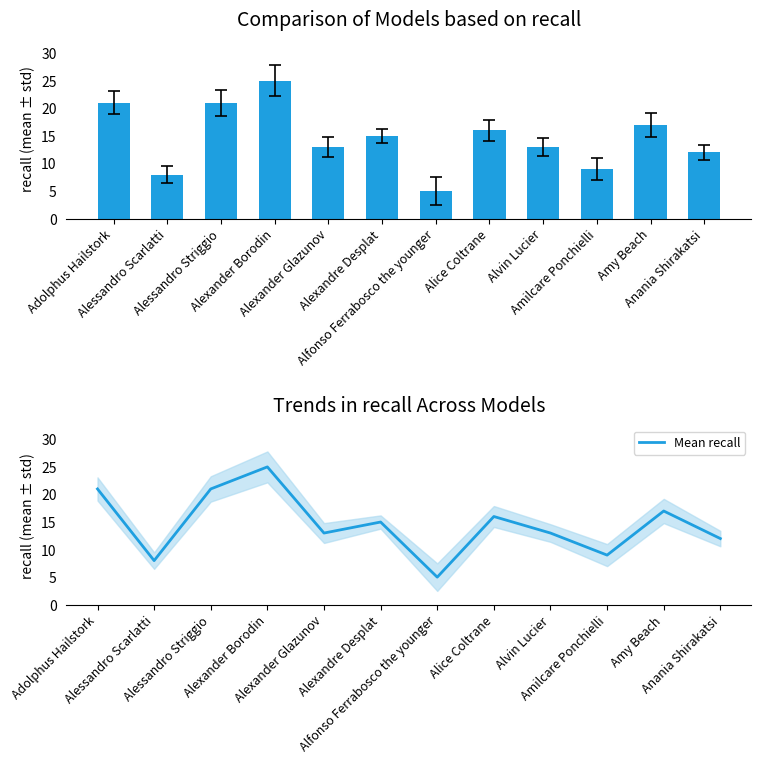

The chart shows a value of 6 at Alice Coltrane. True or false?

False